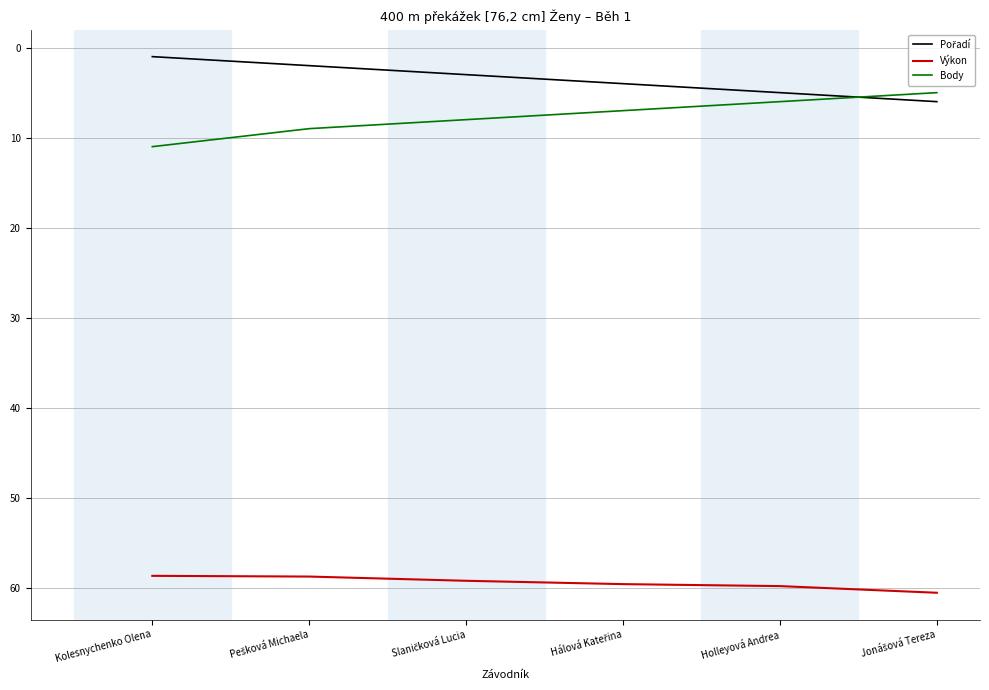

What is the approximate value of Body at Holleyová Andrea?

6.0